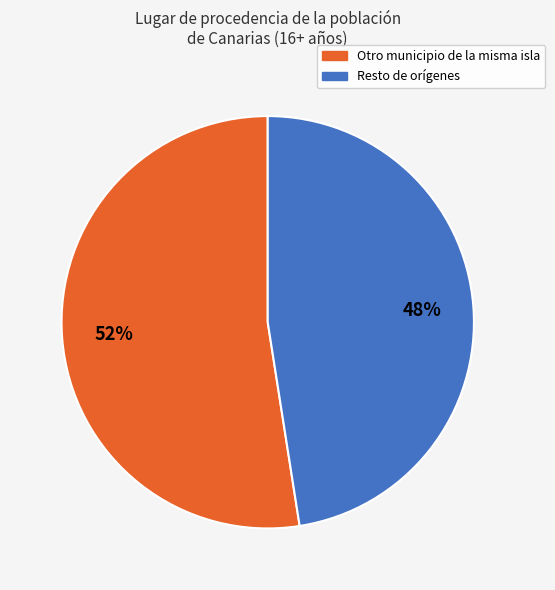

How many segments does this pie chart have?

2